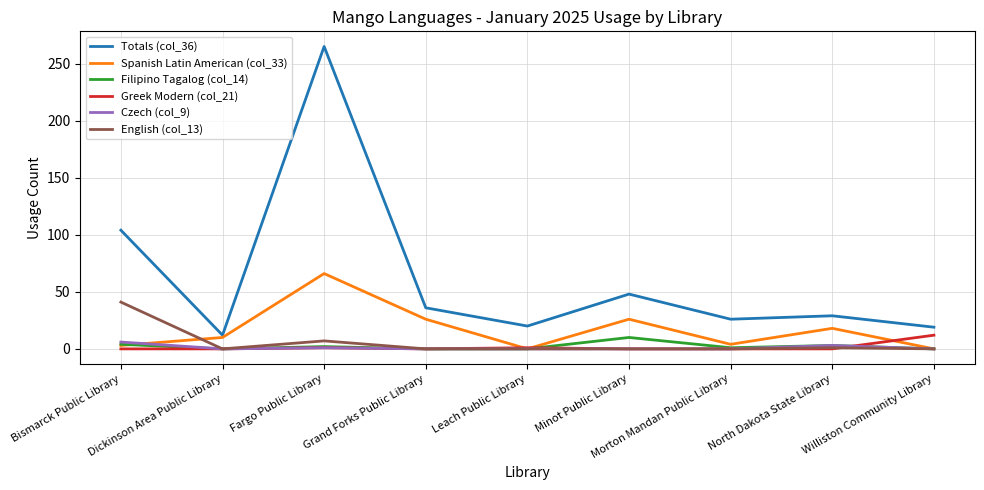

The value of Greek Modern (col_21) at Morton Mandan Public Library is 0. True or false?

True